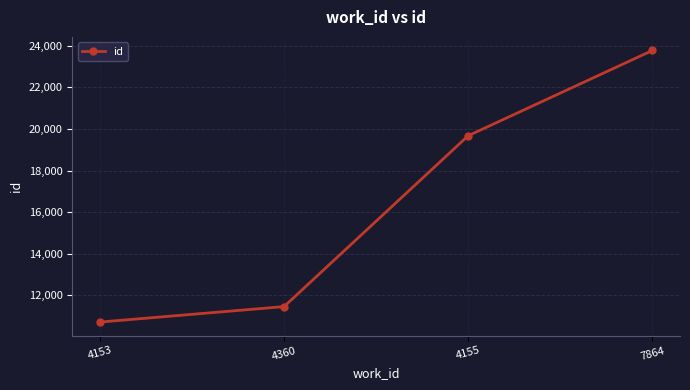

What position from the right is 4155?

2